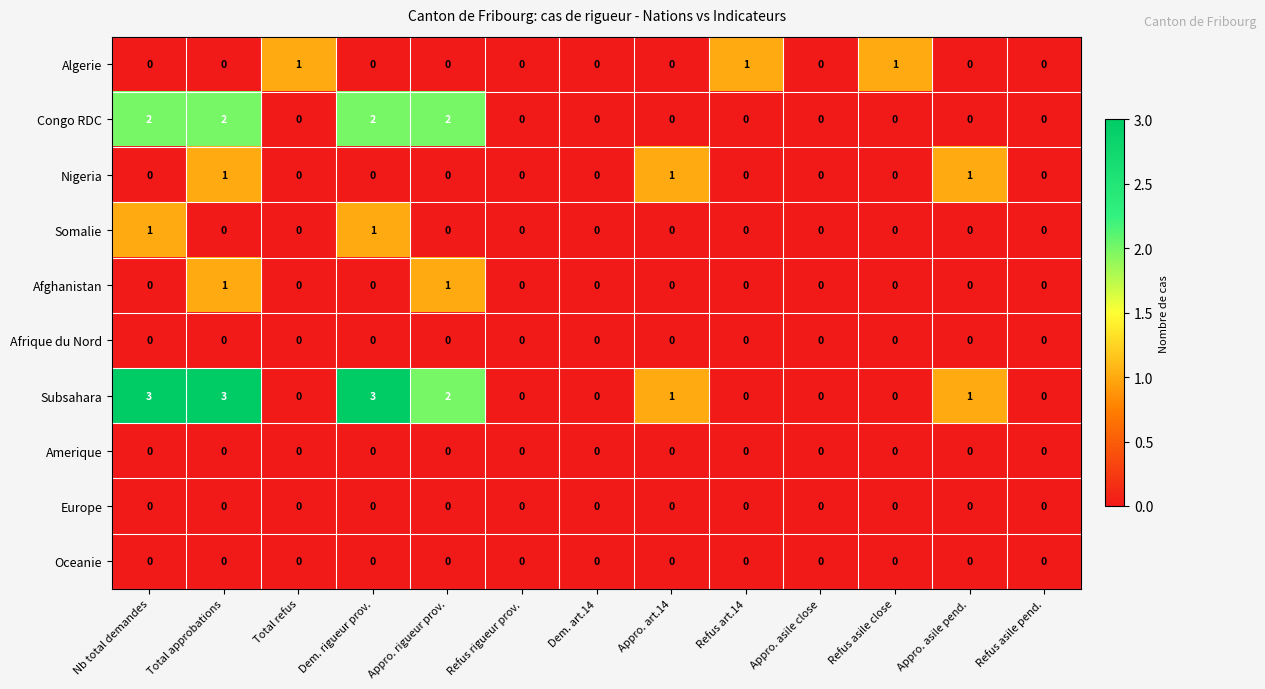

What is the maximum value for Subsahara?

3